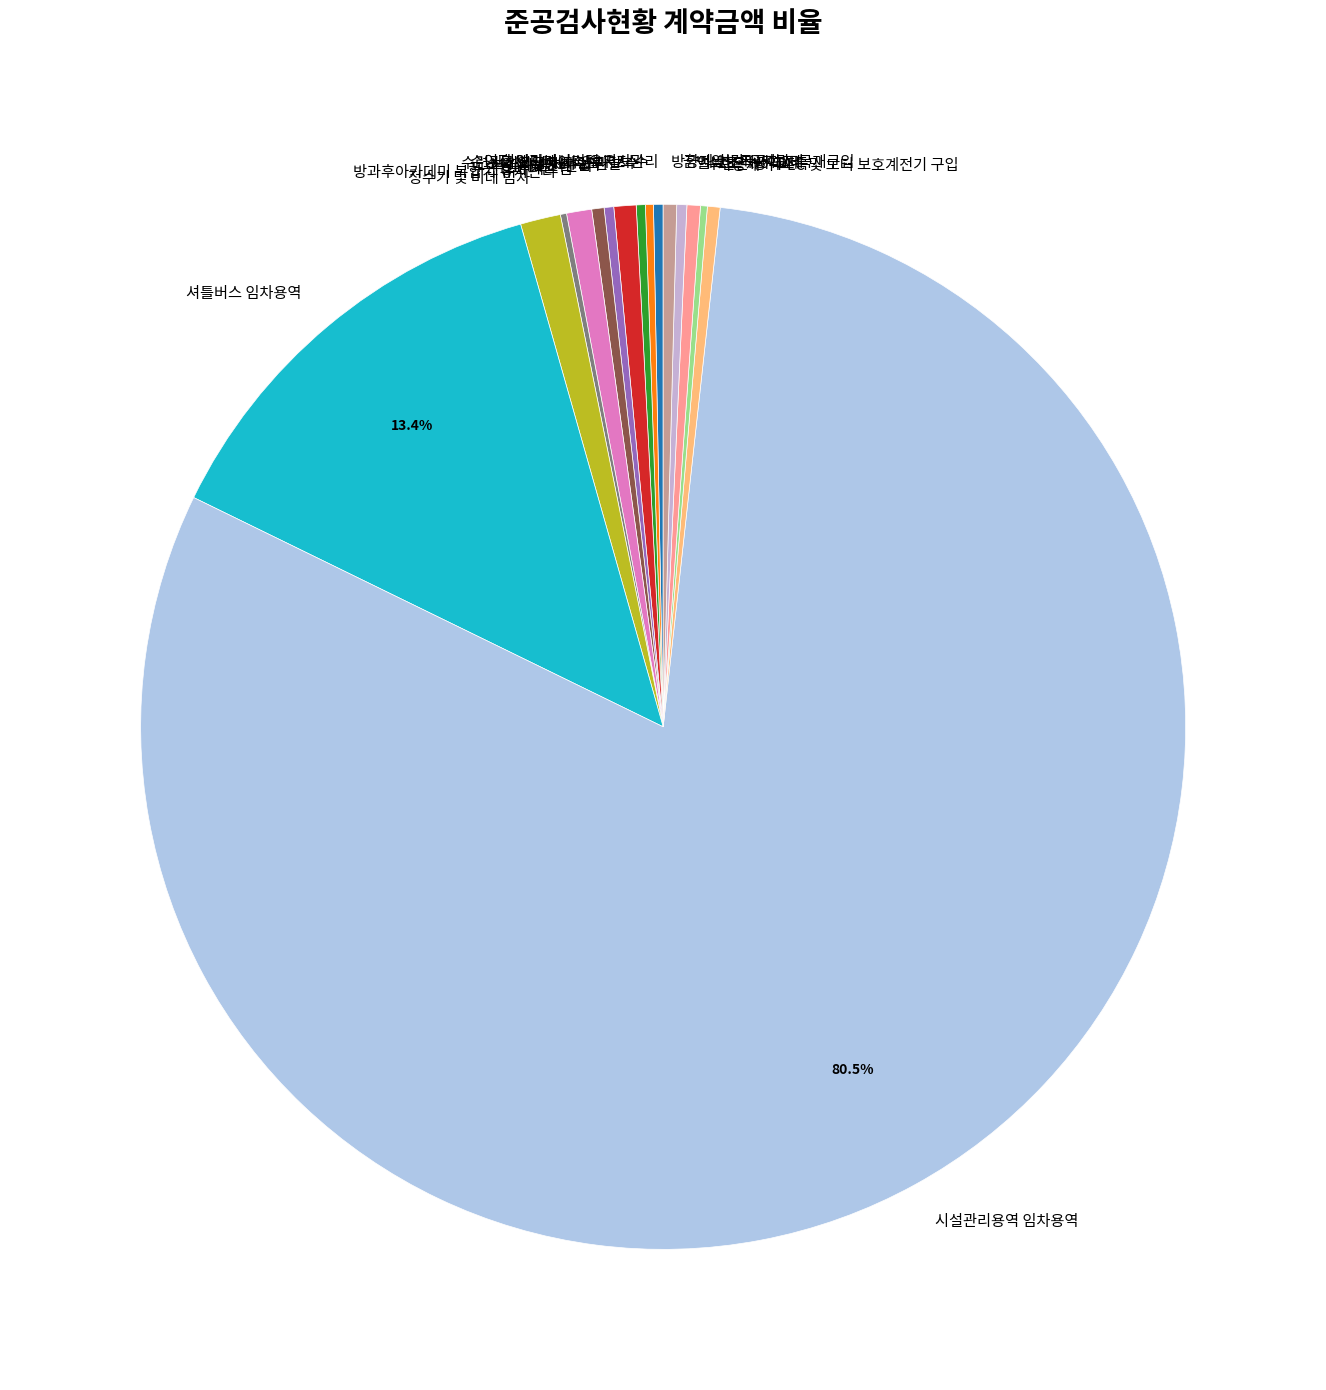

Between 셔틀버스 임차용역 and 무인경비 시스템, which is larger?

셔틀버스 임차용역